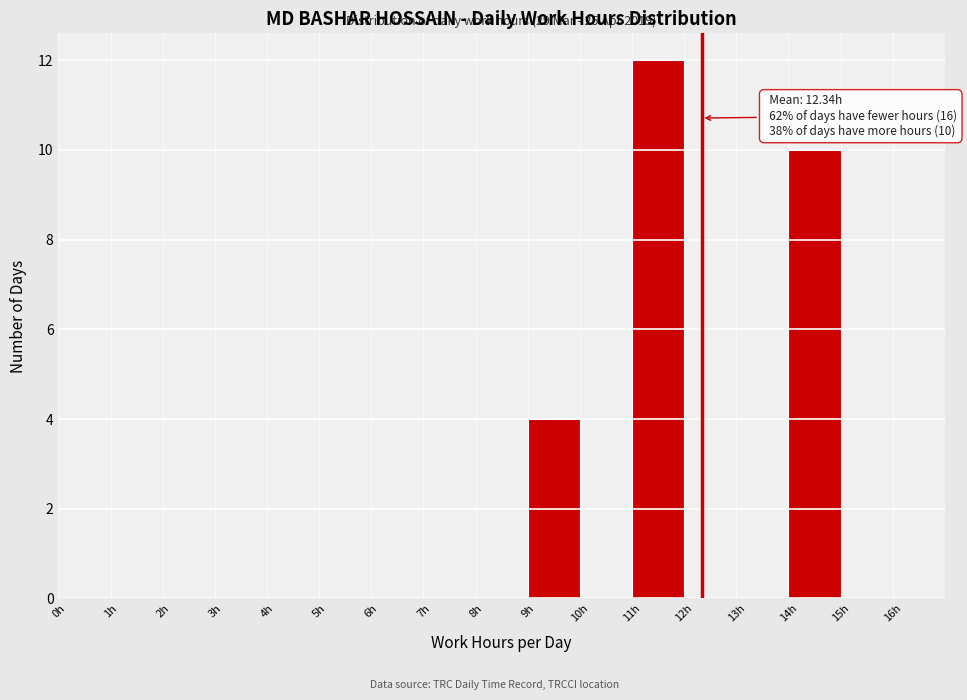

Over which range of the x-axis is the bar tallest?

11 to 12